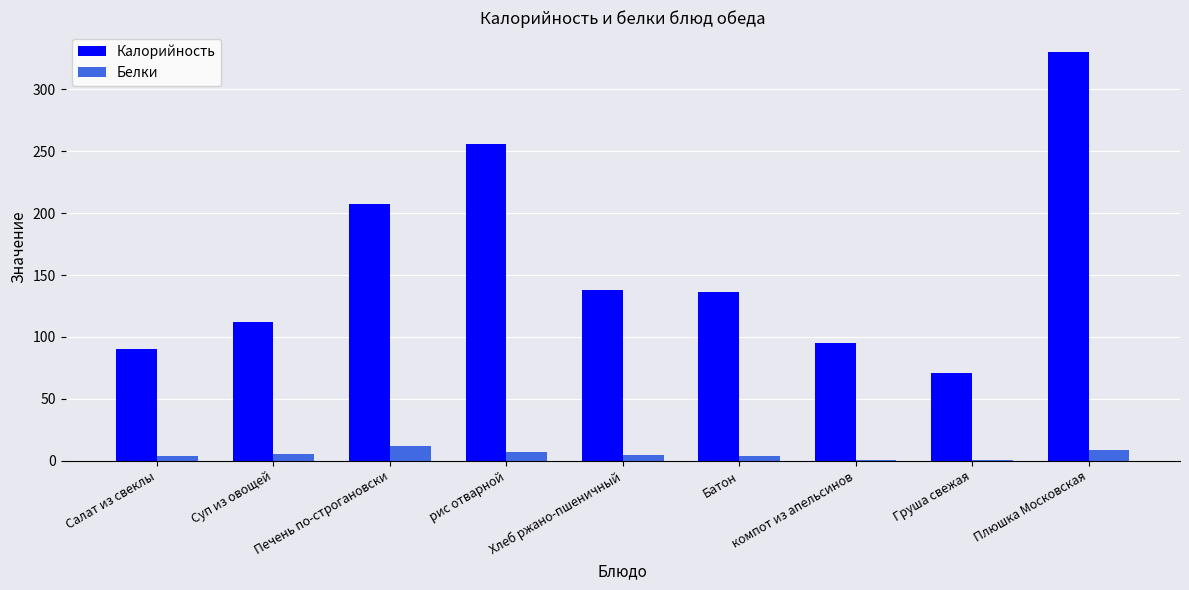

How many groups of bars are there?

9